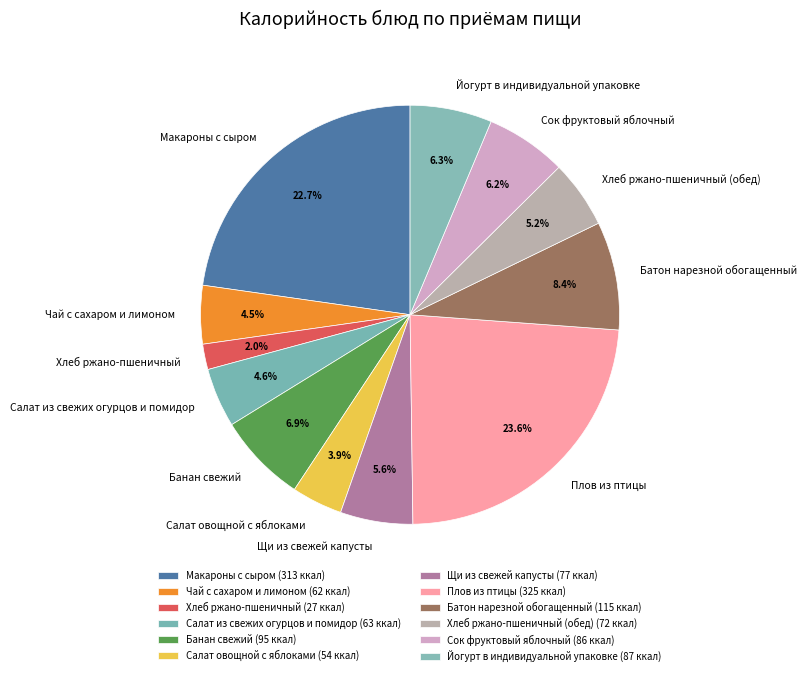

Which slice is the smallest?

Хлеб ржано-пшеничный